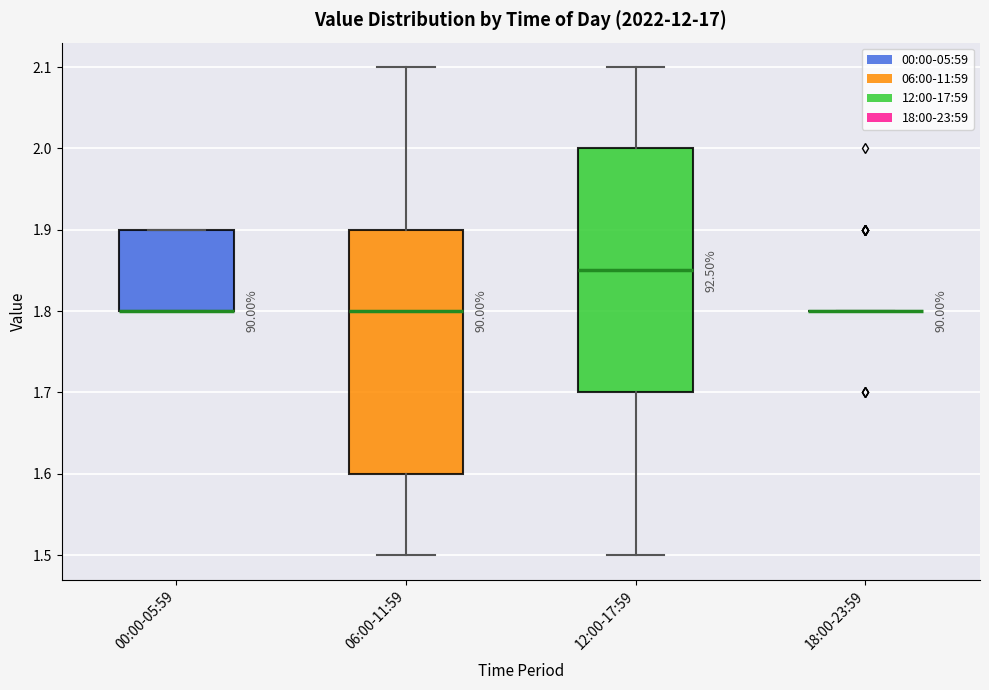

Reading left to right, transcribe this box plot: for each box, give where its median line is, the range the box spans, and where its two whiskers end, as read against the y-axis. The values are not printed on the chart, so give them approximately, as read against the axis.

00:00-05:59: median 1.80 (drawn on the box's lower edge), box 1.80 to 1.90, whiskers 1.80 to 1.90
06:00-11:59: median 1.80, box 1.60 to 1.90, whiskers 1.50 to 2.10
12:00-17:59: median 1.85, box 1.70 to 2.00, whiskers 1.50 to 2.10
18:00-23:59: box collapsed to a line at 1.80, whiskers 1.80 to 1.80